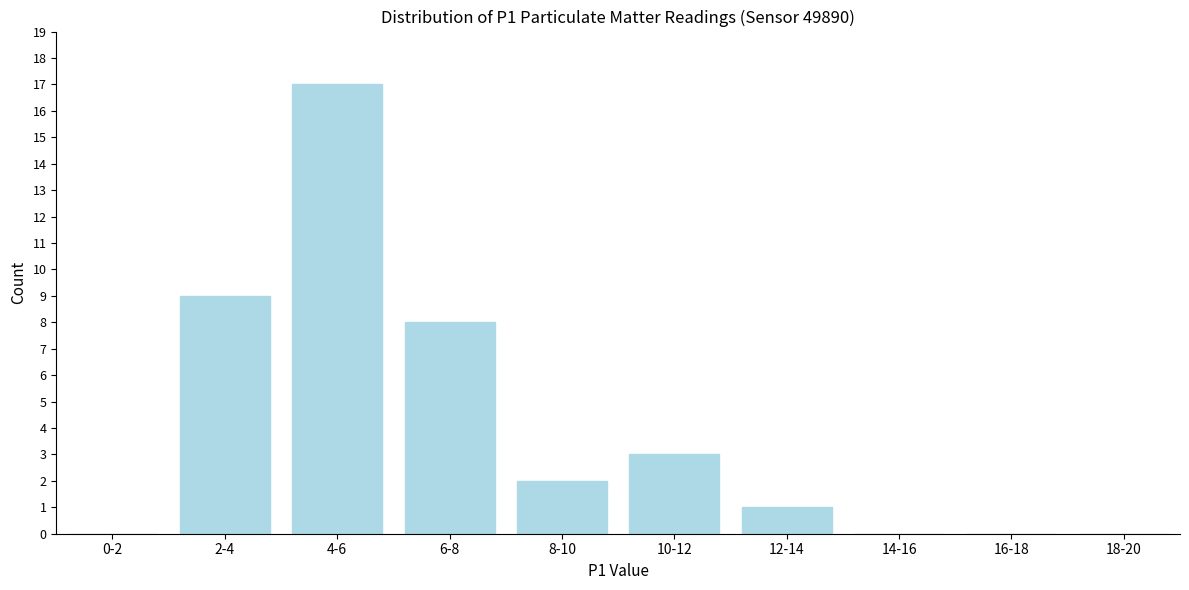

Reading left to right, transcribe all the data shown in this chart.

0-2=0	2-4=9	4-6=17	6-8=8	8-10=2	10-12=3	12-14=1	14-16=0	16-18=0	18-20=0